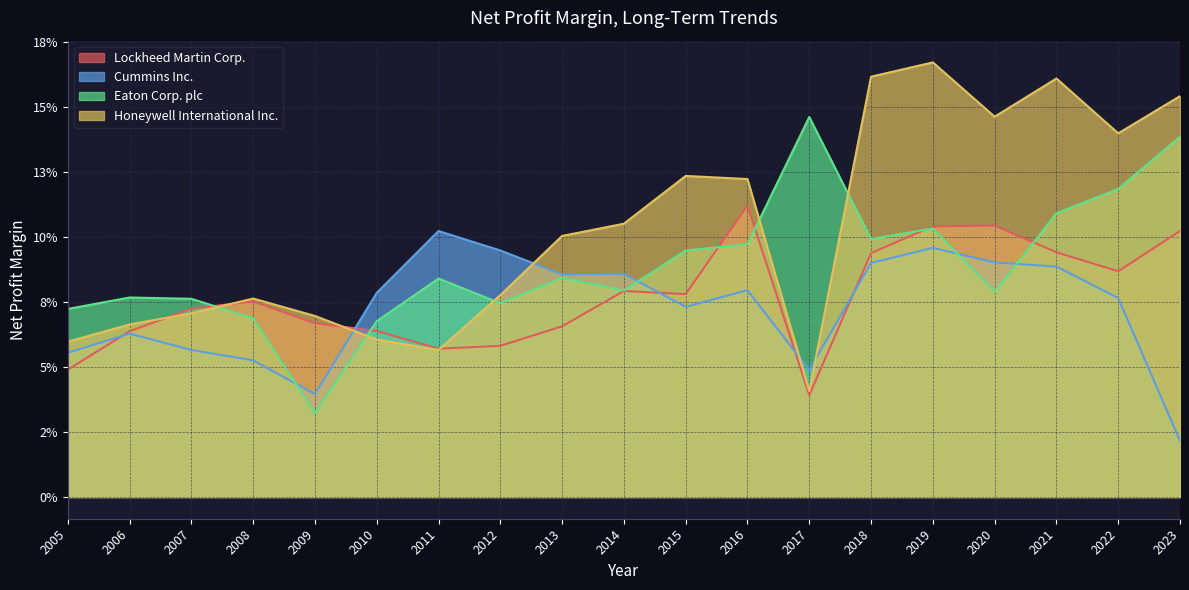

Which series has the largest total across all categories?

Honeywell International Inc.